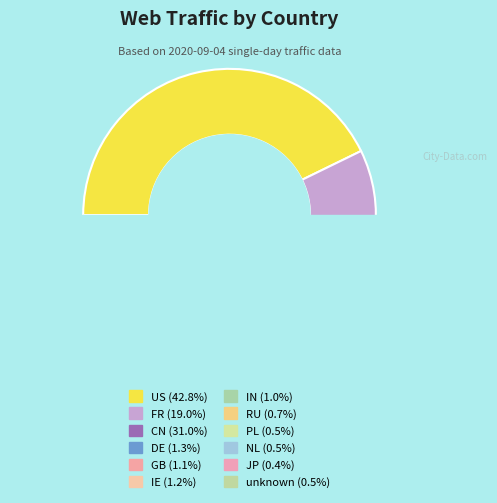

To the nearest percent, what is the average slice percentage?

8%